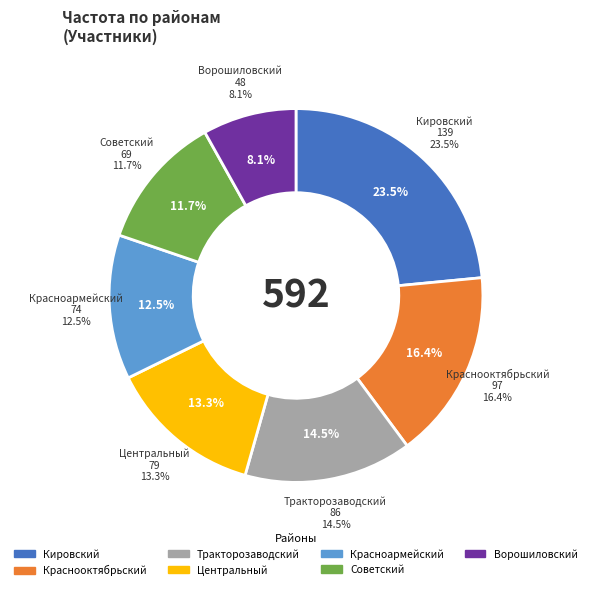

To the nearest percent, what is the difference between the Центральный and Красноармейский slice percentages?

1%